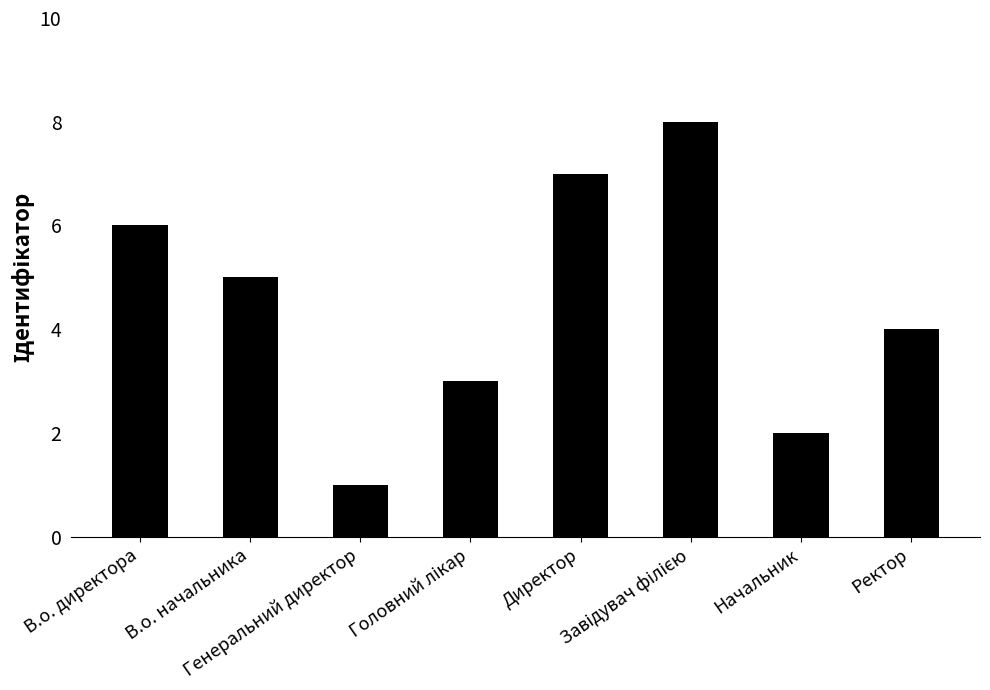

How many data points are less than 5?

4